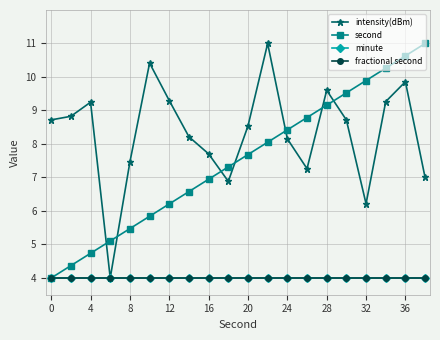

Count the number of categories in the chart.

20